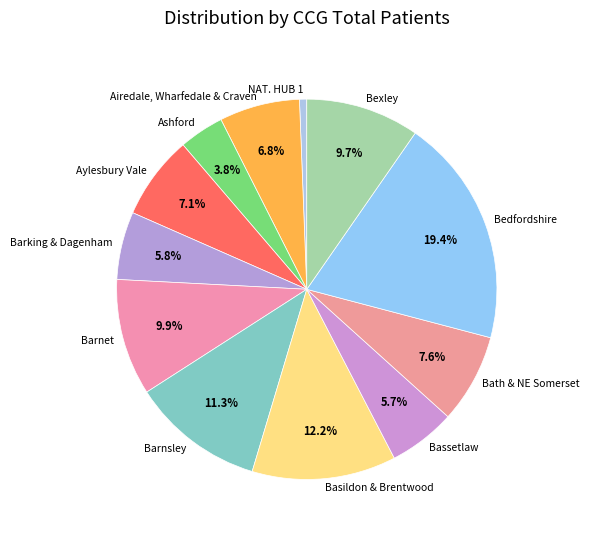

Combined, do Barking & Dagenham and Ashford account for over 50%?

No